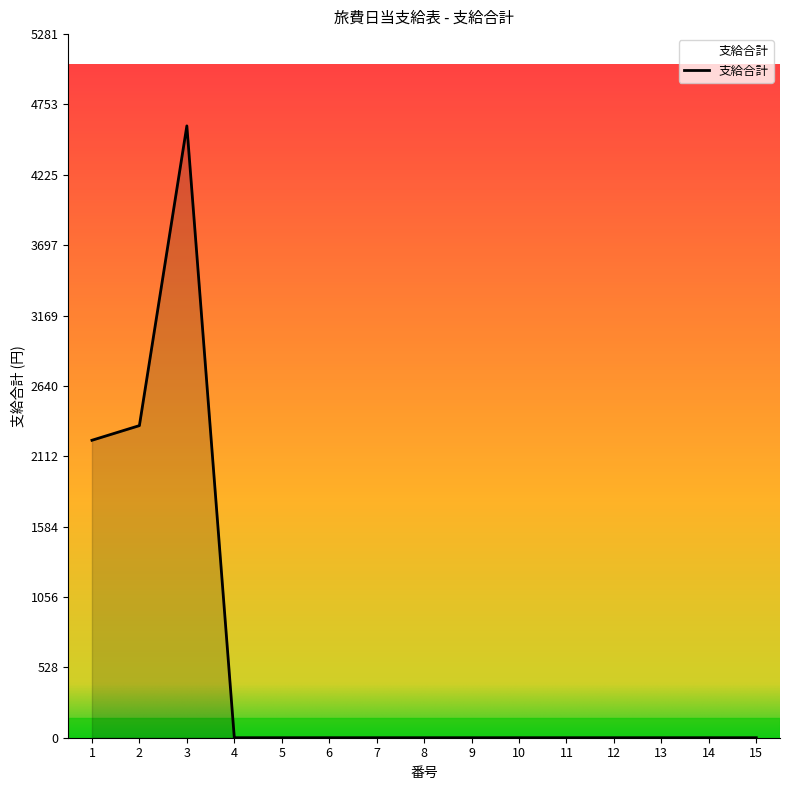

What is the difference between the maximum and minimum values?

4593